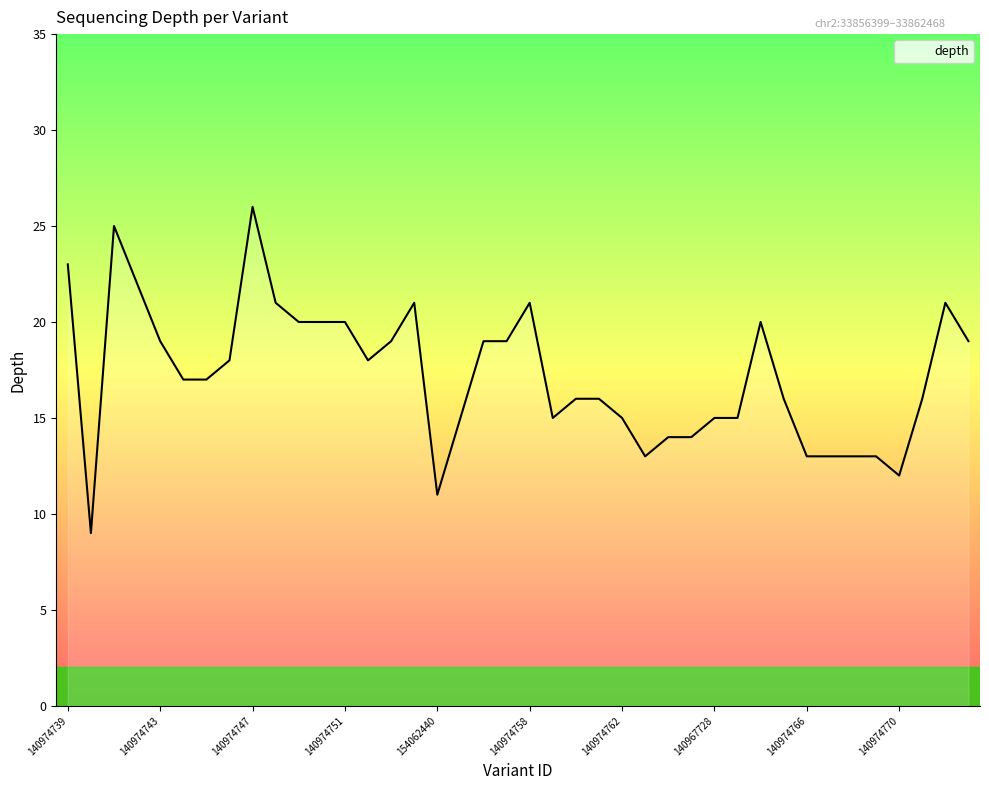

What is the maximum value shown in the chart?

26